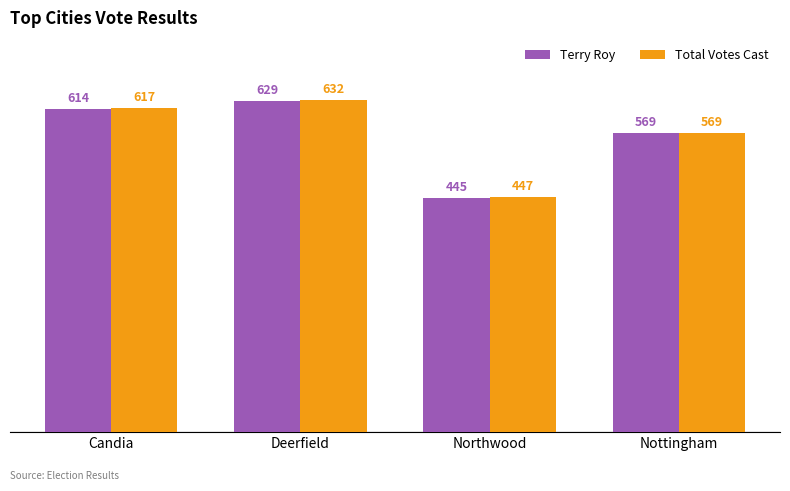

List the series in order of their overall mean, lowest first.

Terry Roy, Total Votes Cast